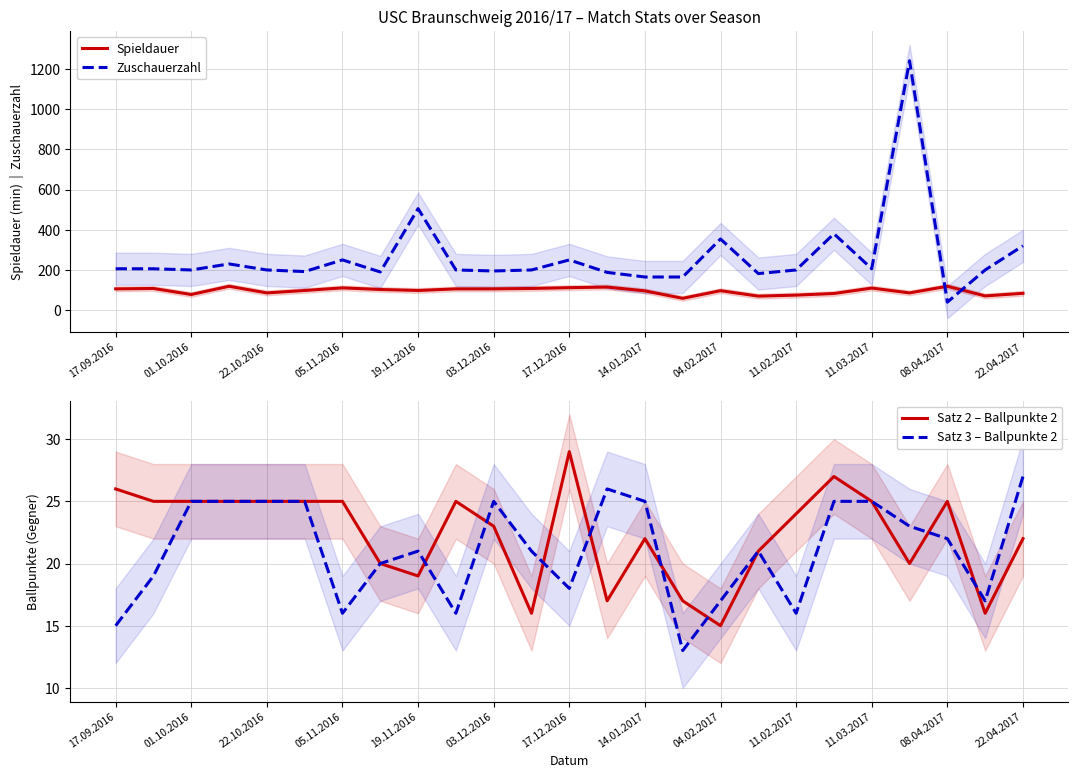

Which category has the lowest value in the Satz 2 – Ballpunkte 2 series?

04.02.2017